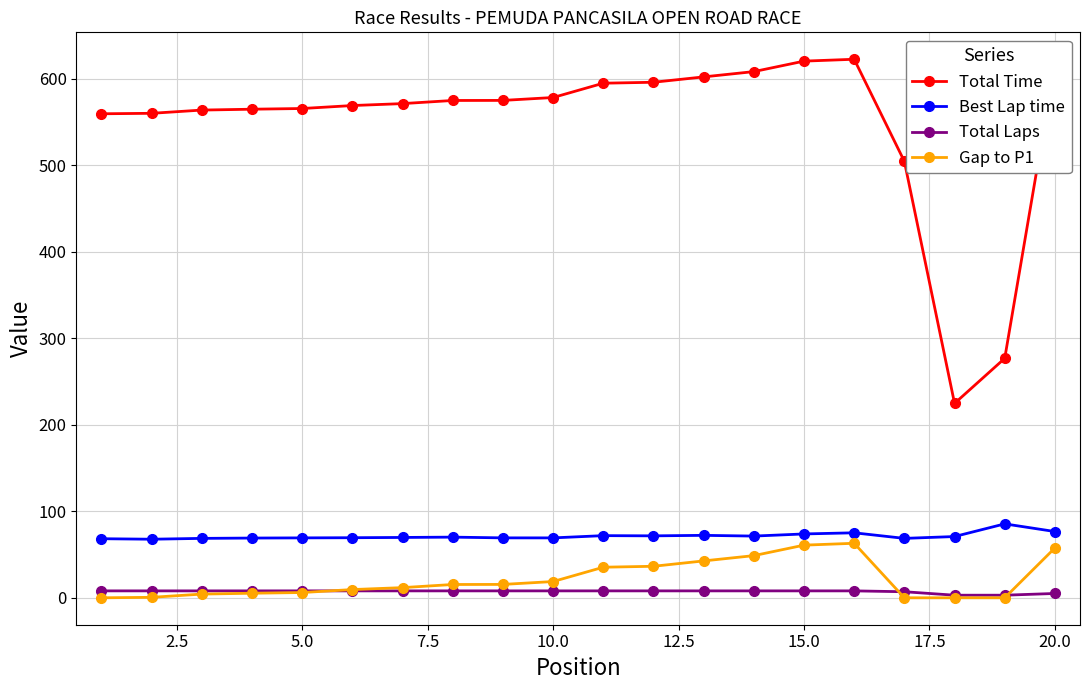

How many categories are shown in the chart?

20